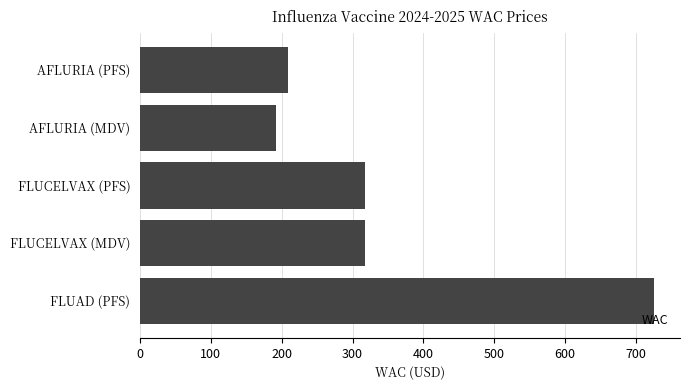

How many values exceed 316?

3